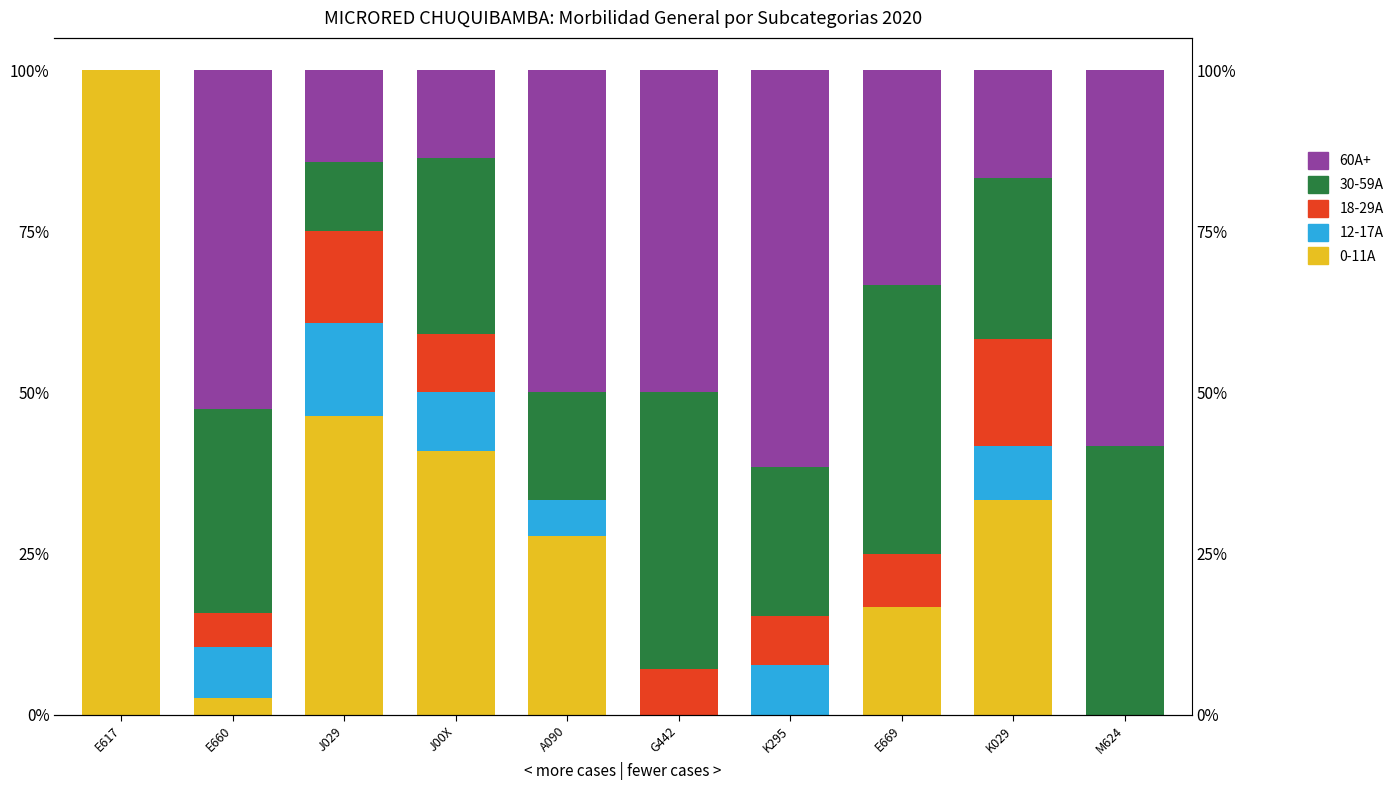

What is the difference between the highest and lowest values at M624?

58.3